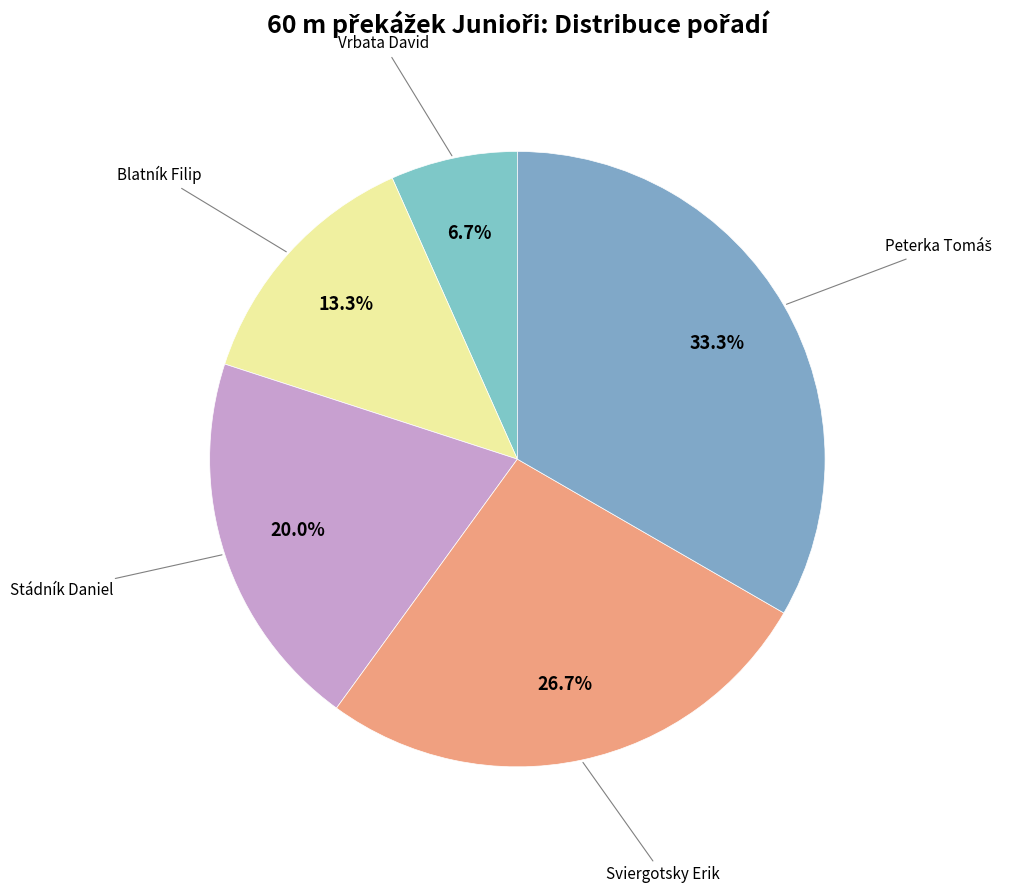

To the nearest percent, what portion does Sviergotsky Erik represent?

27%